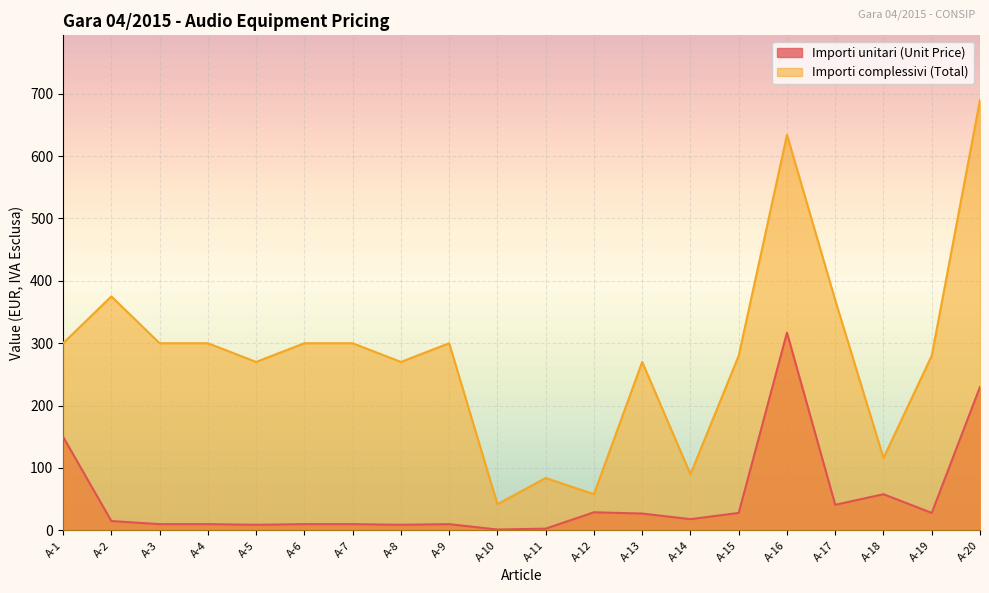

Is it true that Importi complessivi (Total) equals 466.5 at A-4?

False